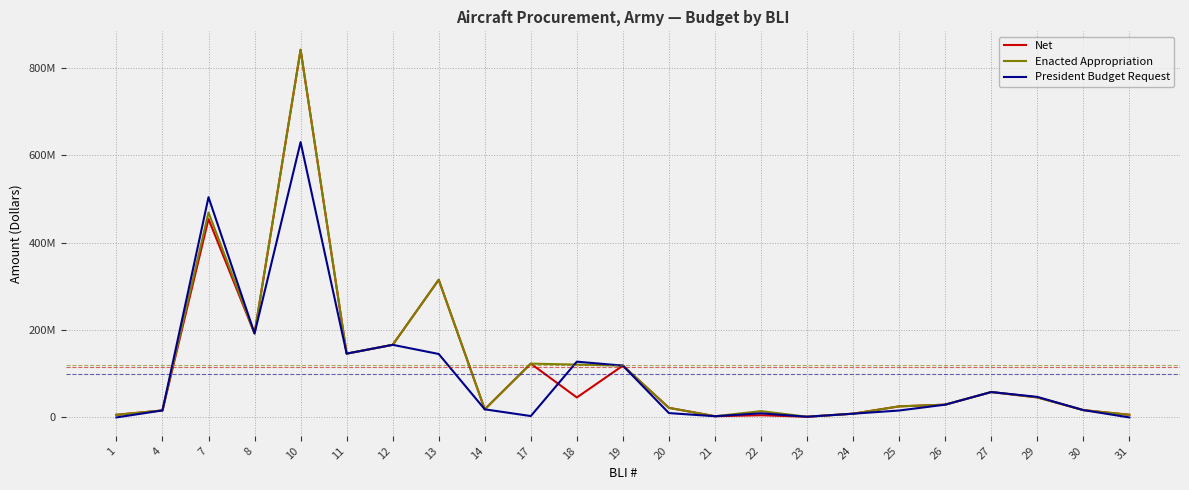

Which series changed the most between 1 and 11?

President Budget Request